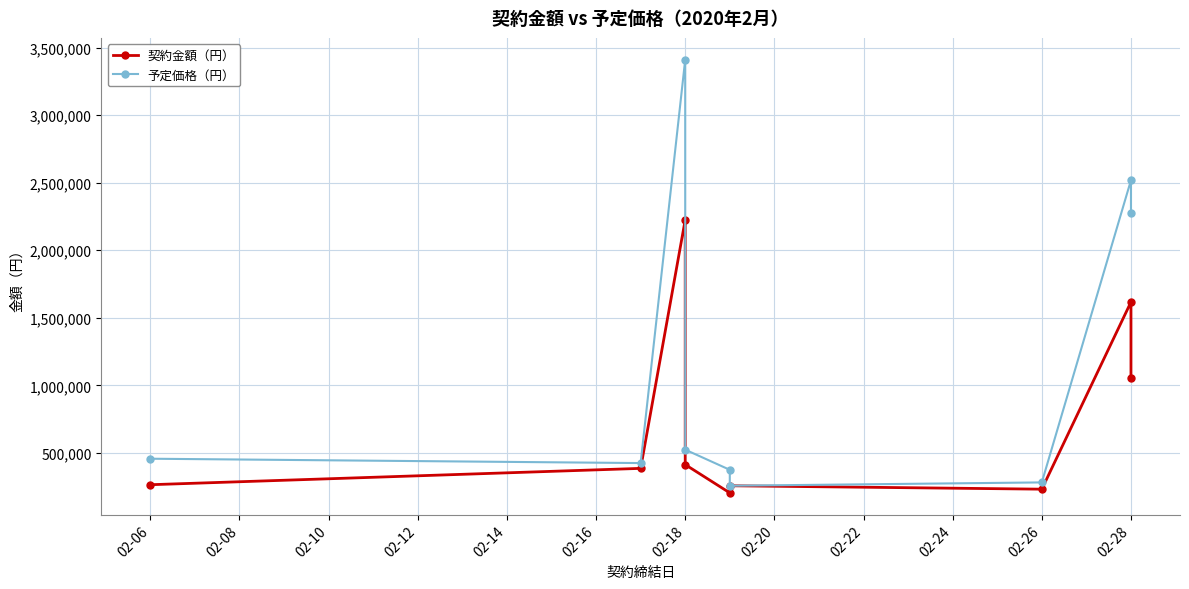

What is the value of the 契約金額（円） point at the 1st from the left?

264000